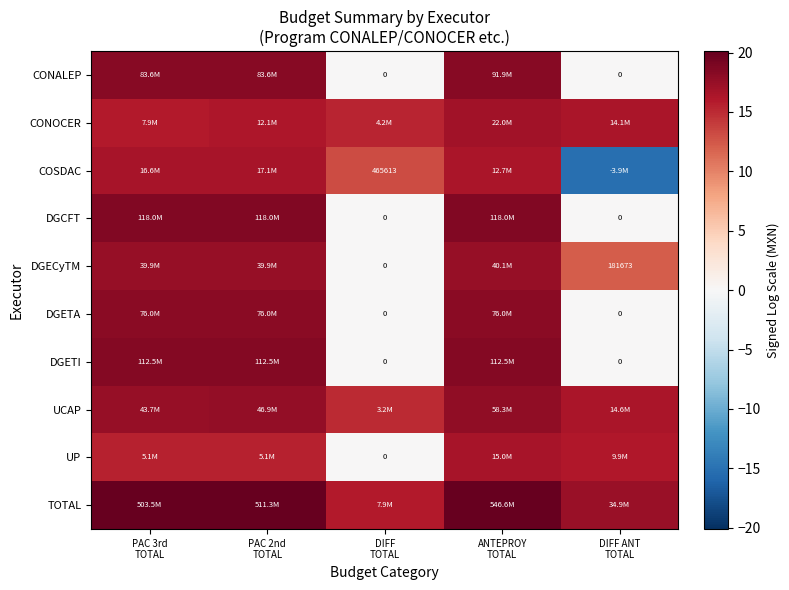

Is it true that CONOCER equals 22.4 at PAC 2nd TOTAL?

False